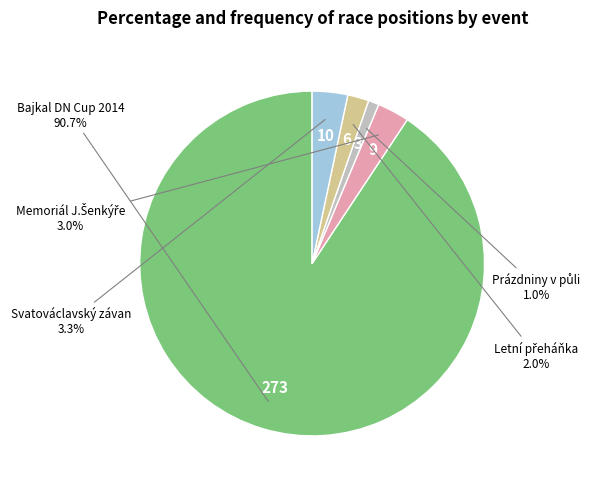

Does any single category account for the majority?

Yes